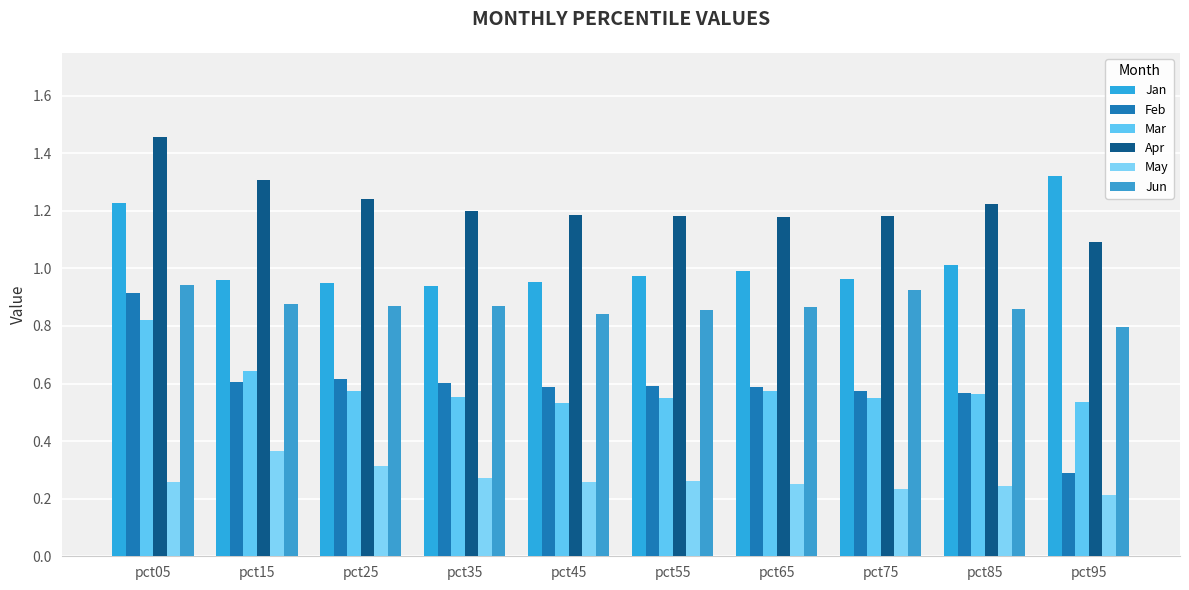

Between pct45 and pct55, which is larger?

pct55